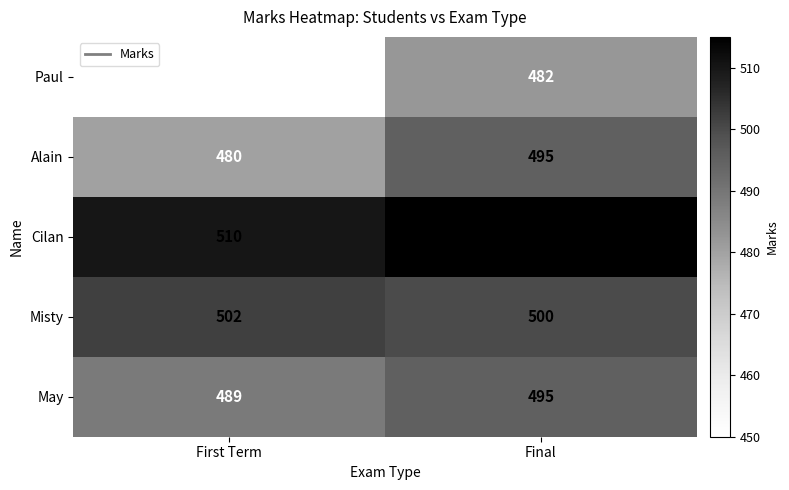

Which series has the widest spread of values?

Paul